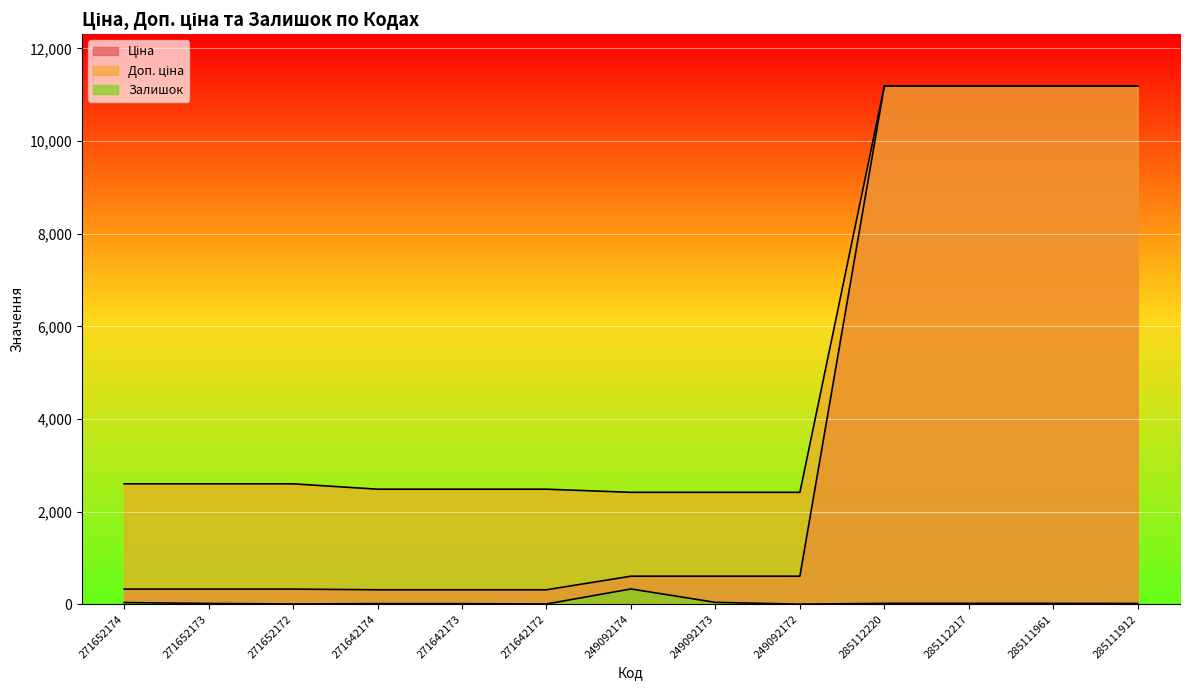

What are all the series names shown in the legend?

Ціна, Доп. ціна, Залишок